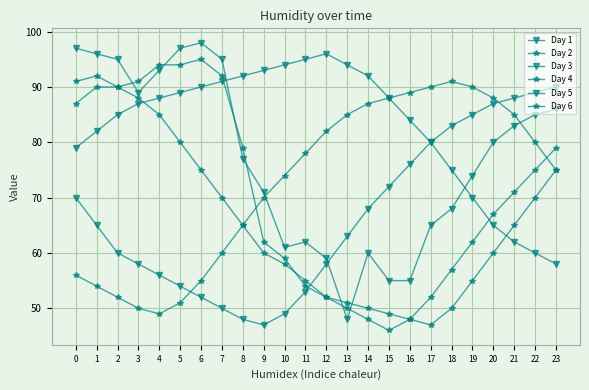

How many series are shown in this chart?

6